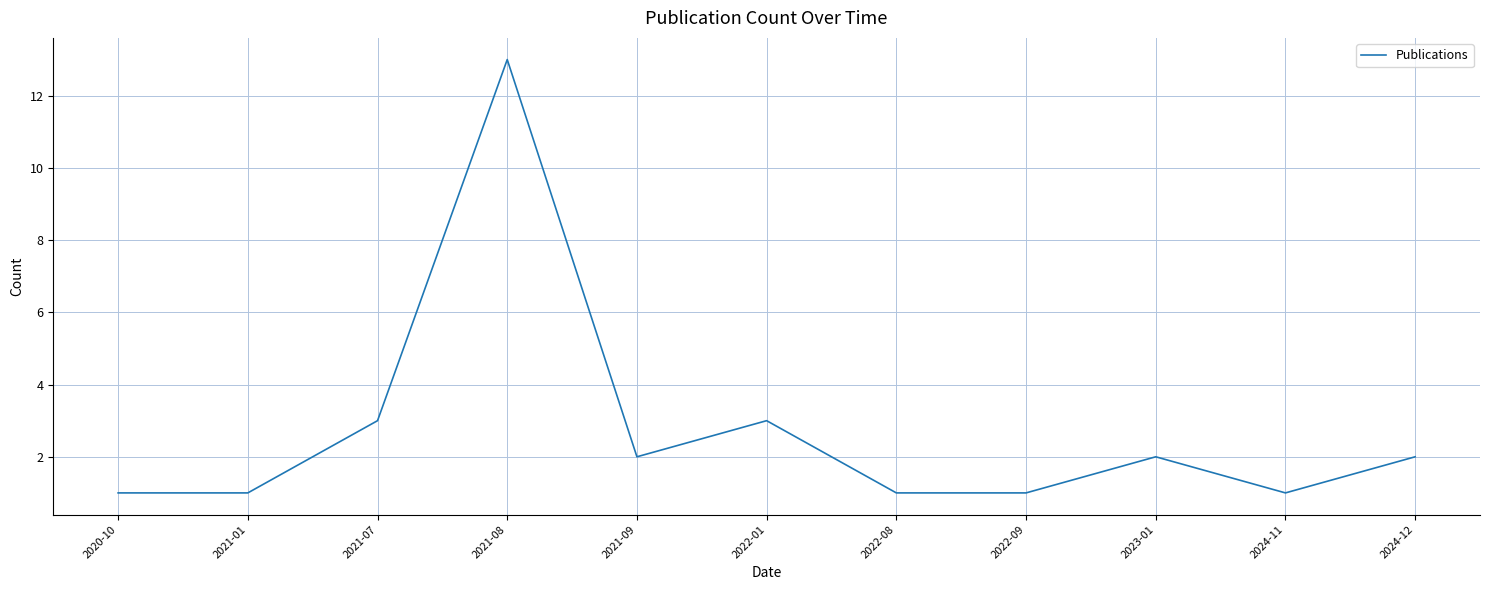

Count the number of categories in the chart.

11